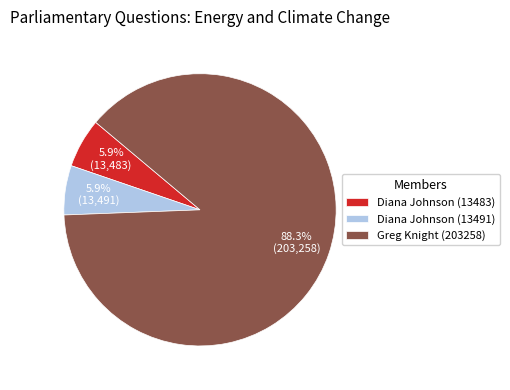

What is the largest slice in the pie chart?

Greg Knight (203258)